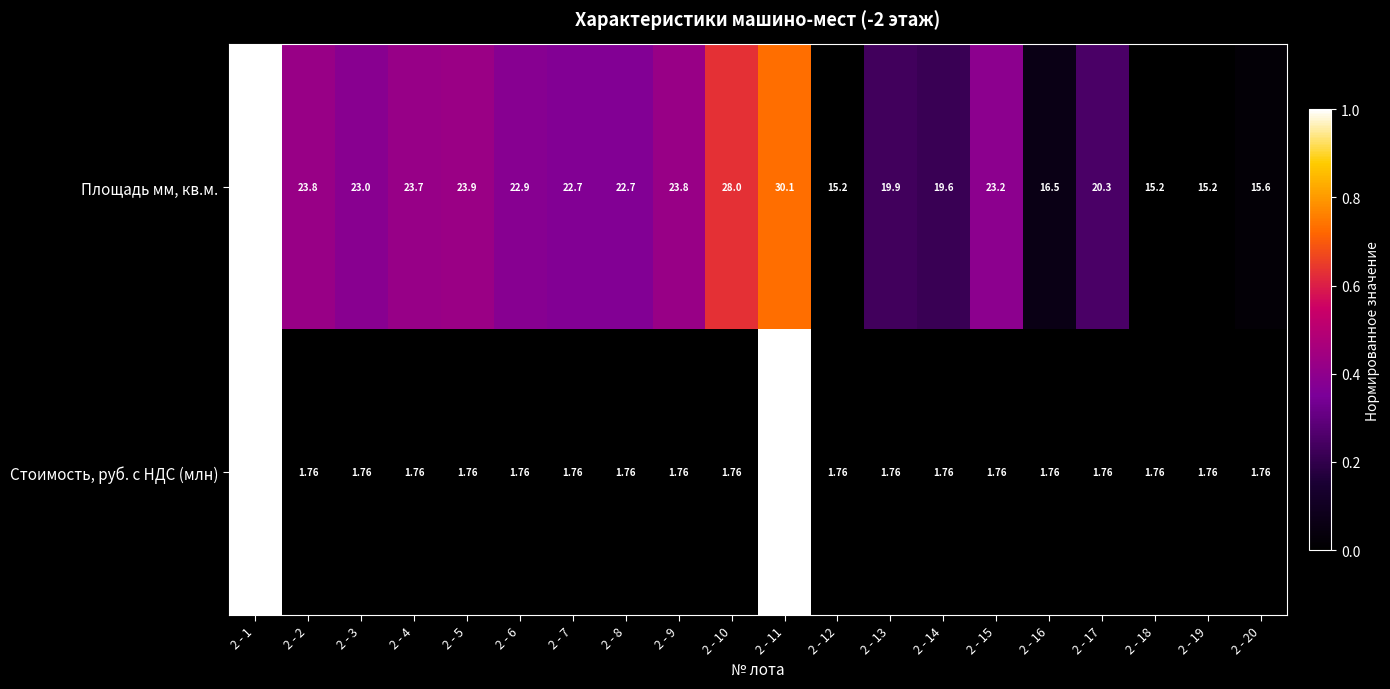

Rank the series by their average value, from highest to lowest.

Площадь мм, кв.м., Стоимость, руб. с НДС (млн)